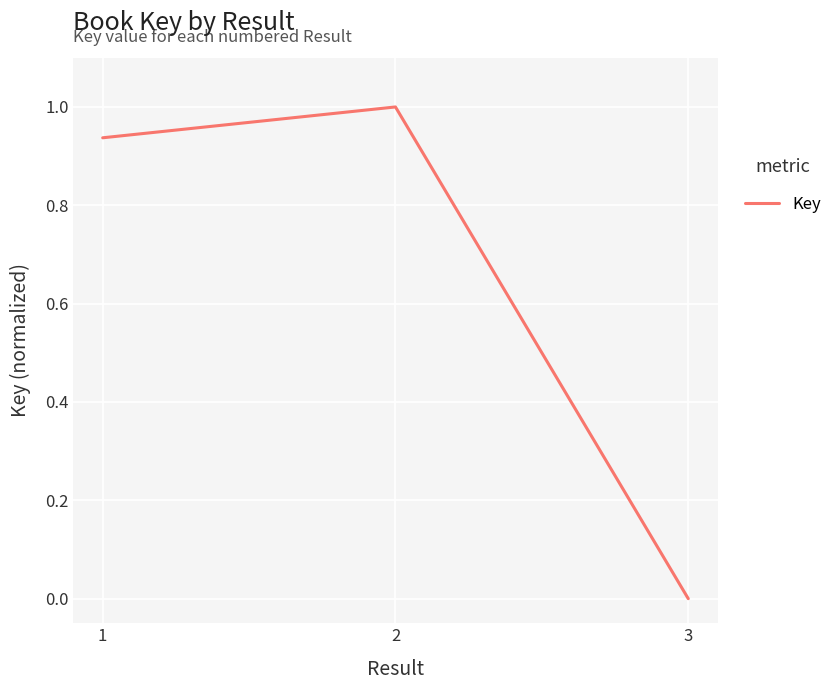

What is the maximum value shown in the chart?

1.0